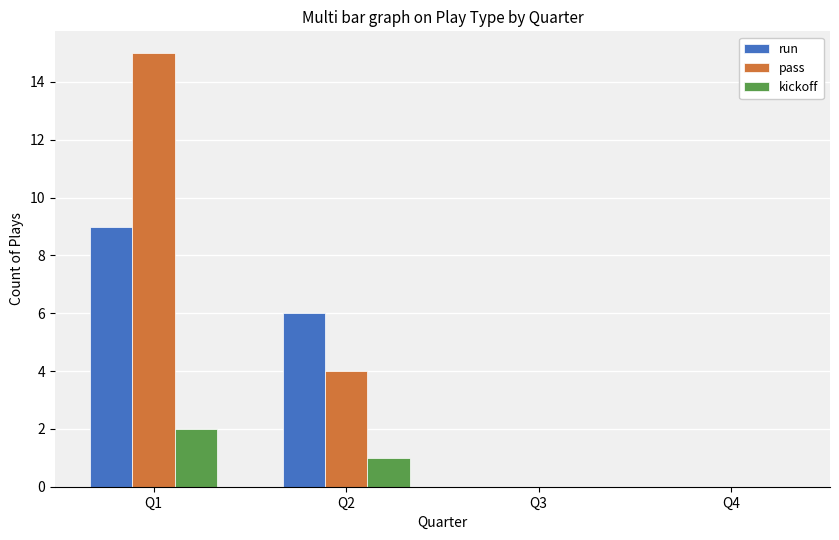

How many groups of bars are there?

4